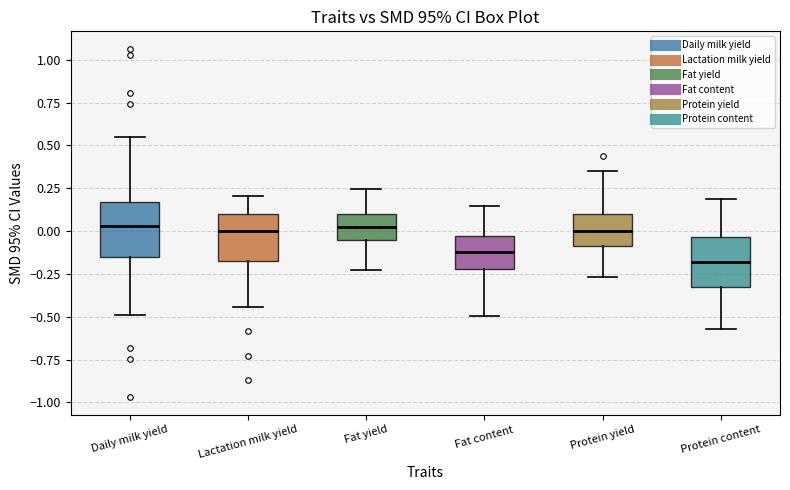

Which box has the lowest median line?

Protein content